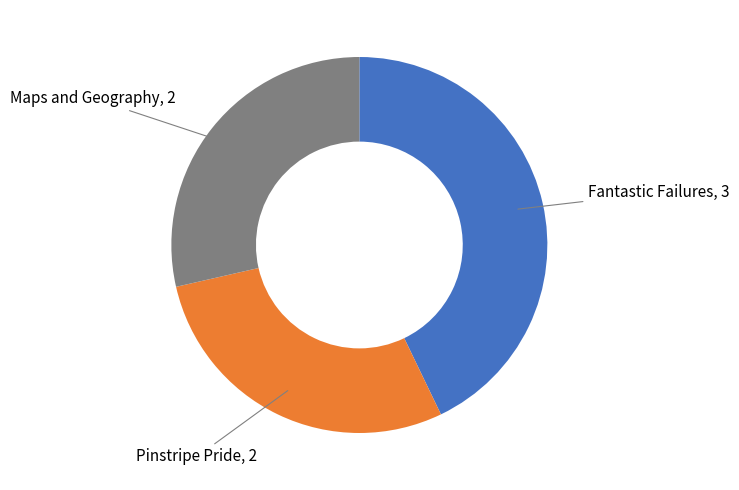

How many slices are in this pie chart?

3